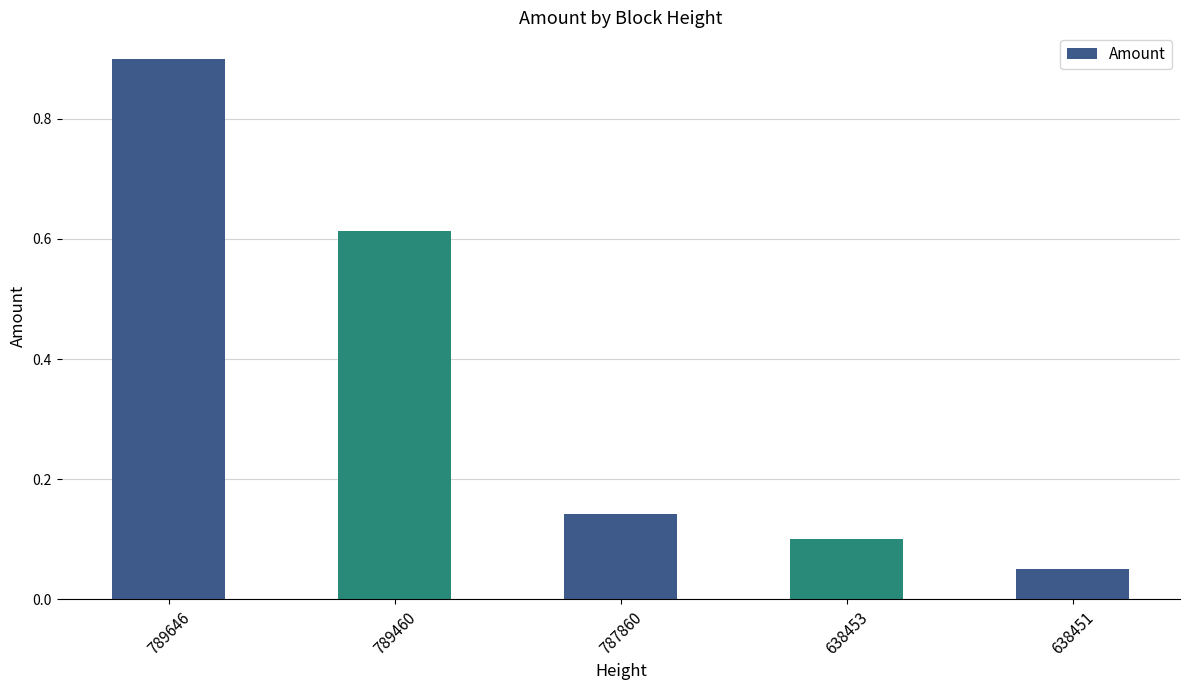

What is the maximum value shown in the chart?

0.9